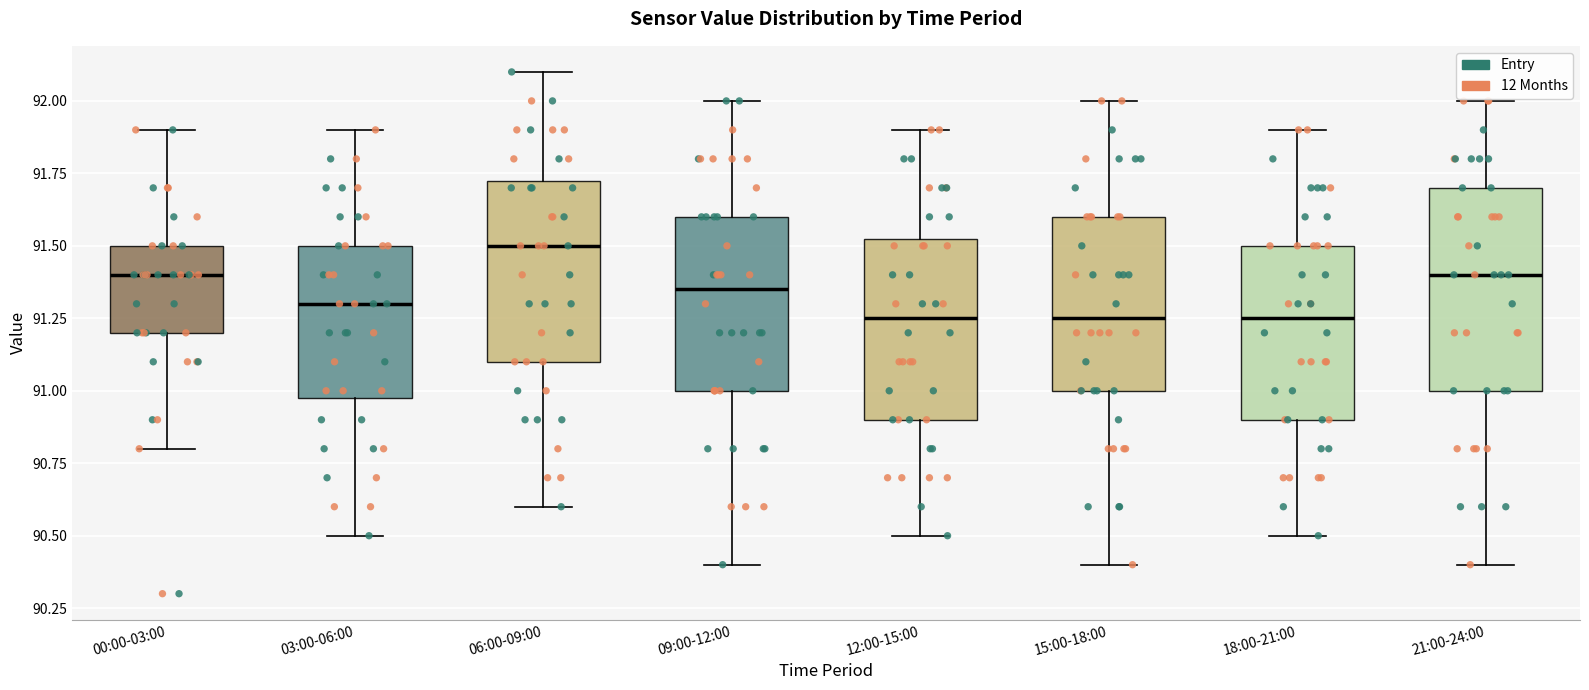

Reading left to right, transcribe this box plot: for each box, give where its median line is, the range the box spans, and where its two whiskers end, as read against the y-axis. The values are not printed on the chart, so give them approximately, as read against the axis.

00:00-03:00: median 91.40, box 91.20 to 91.50, whiskers 90.80 to 91.90
03:00-06:00: median 91.30, box 91.00 to 91.50, whiskers 90.50 to 91.90
06:00-09:00: median 91.50, box 91.10 to 91.75, whiskers 90.60 to 92.10
09:00-12:00: median 91.35, box 91.00 to 91.60, whiskers 90.40 to 92.00
12:00-15:00: median 91.25, box 90.90 to 91.55, whiskers 90.50 to 91.90
15:00-18:00: median 91.25, box 91.00 to 91.60, whiskers 90.40 to 92.00
18:00-21:00: median 91.25, box 90.90 to 91.50, whiskers 90.50 to 91.90
21:00-24:00: median 91.40, box 91.00 to 91.70, whiskers 90.40 to 92.00